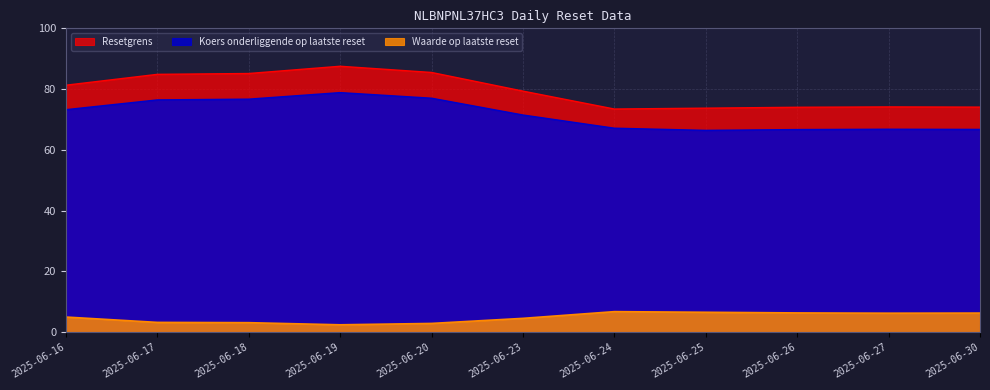

At how many categories does at least one series exceed 8?

11